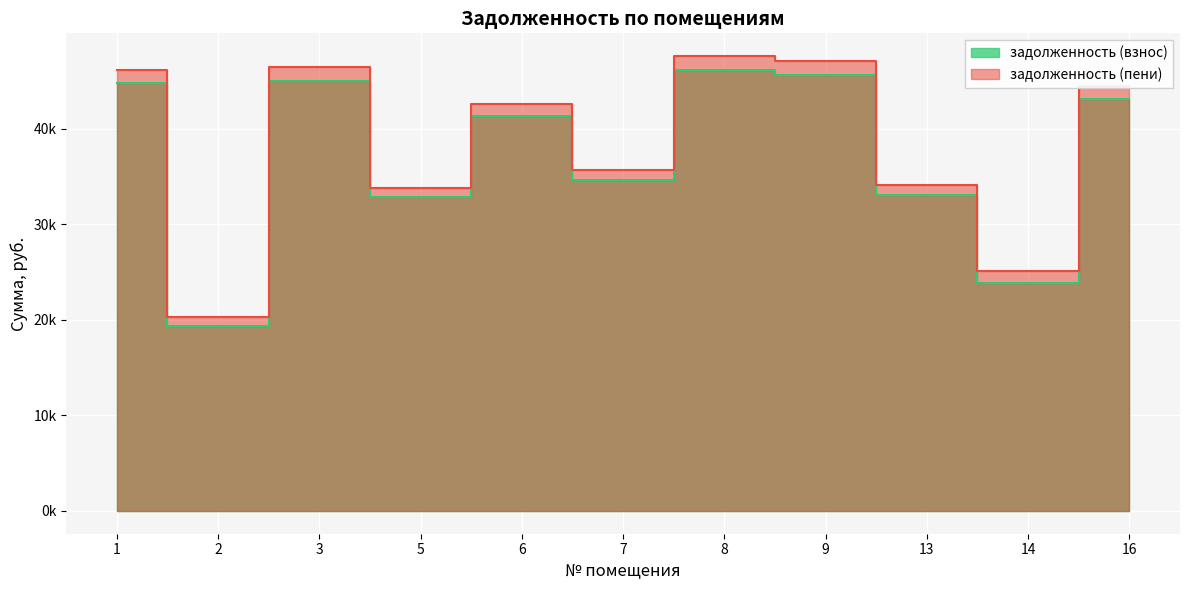

Where is the first local minimum for задолженность (пени)?

2